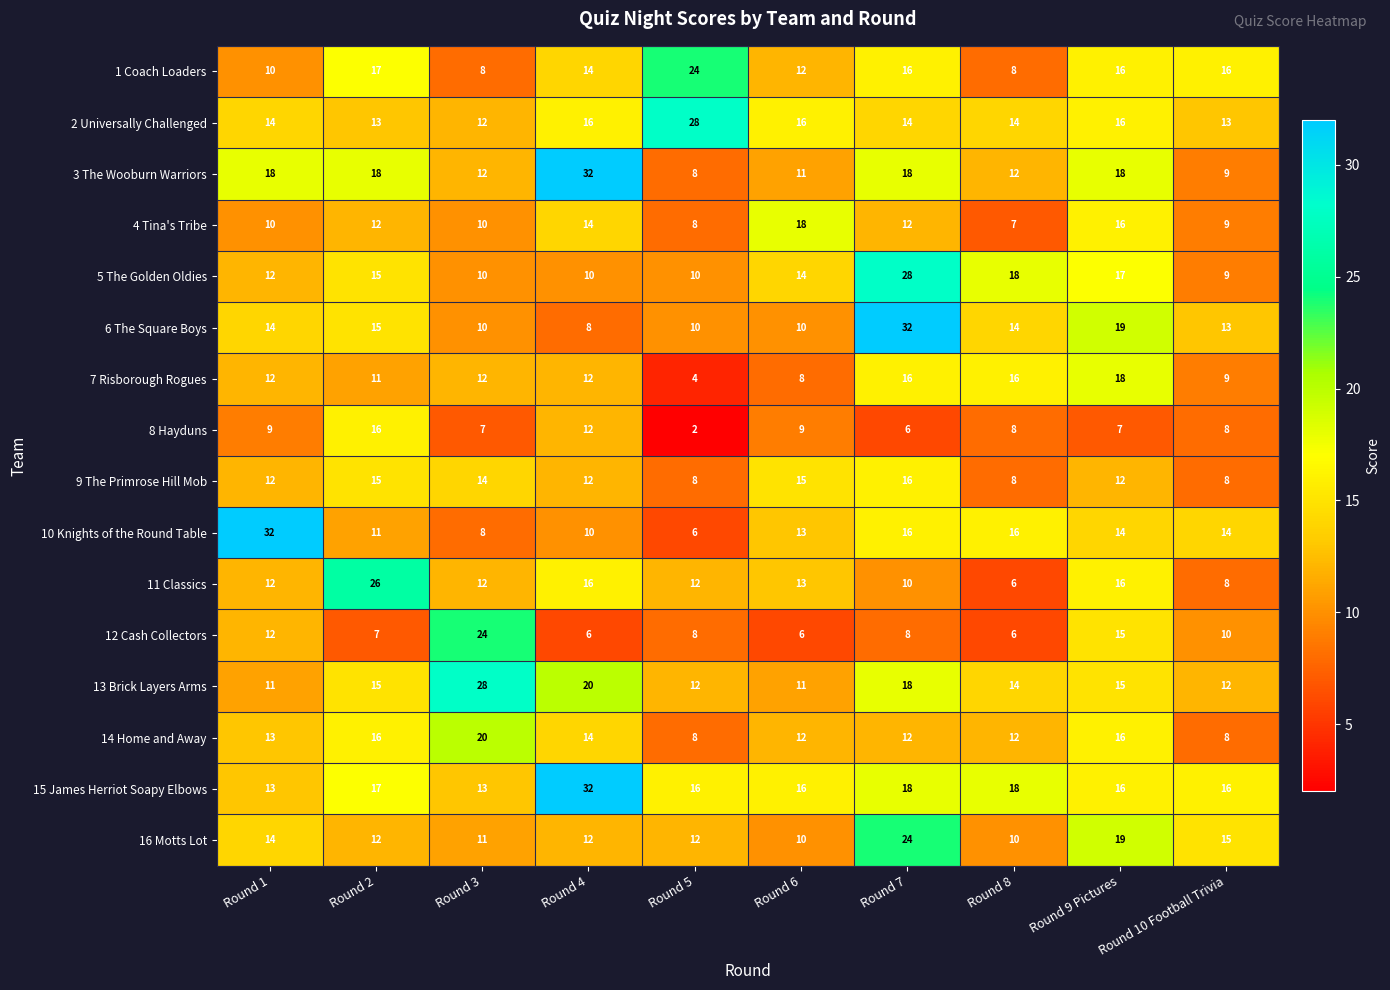

The value of 10 Knights of the Round Table at Round 10 Football Trivia is 8. True or false?

False